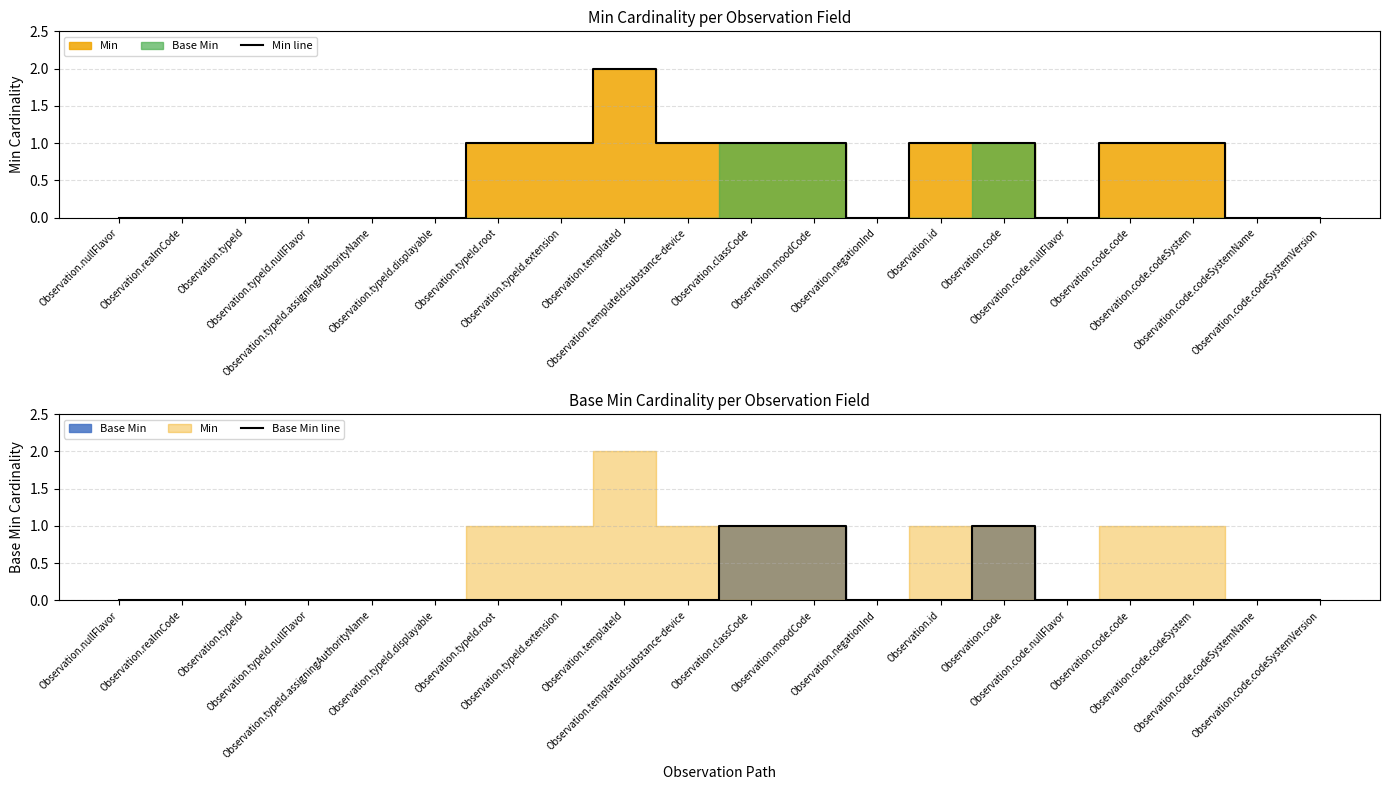

Between Observation.code.codeSystemVersion and Observation.nullFlavor, which is larger?

Observation.code.codeSystemVersion